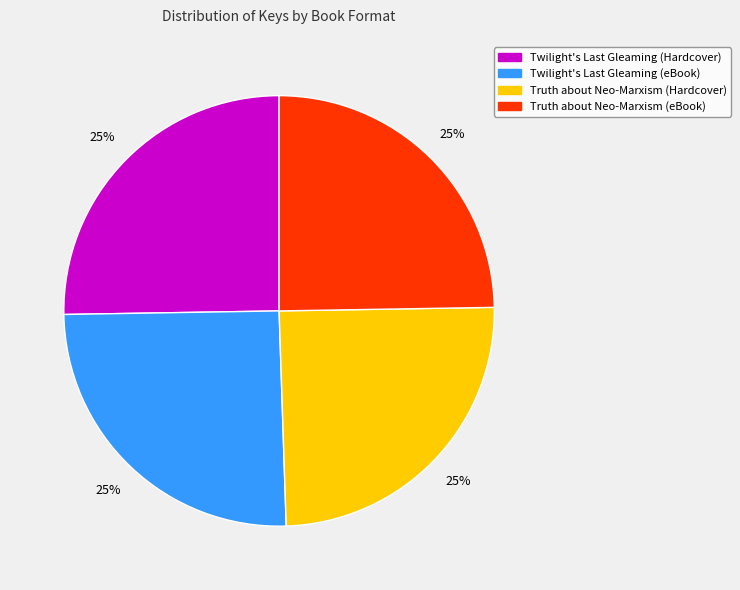

Is there a majority slice in this chart?

No